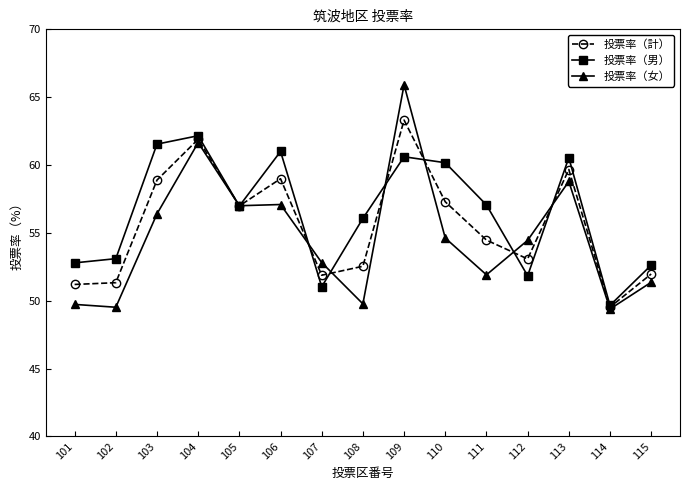

How many interior local peaks does the 投票率（計） series have?

4